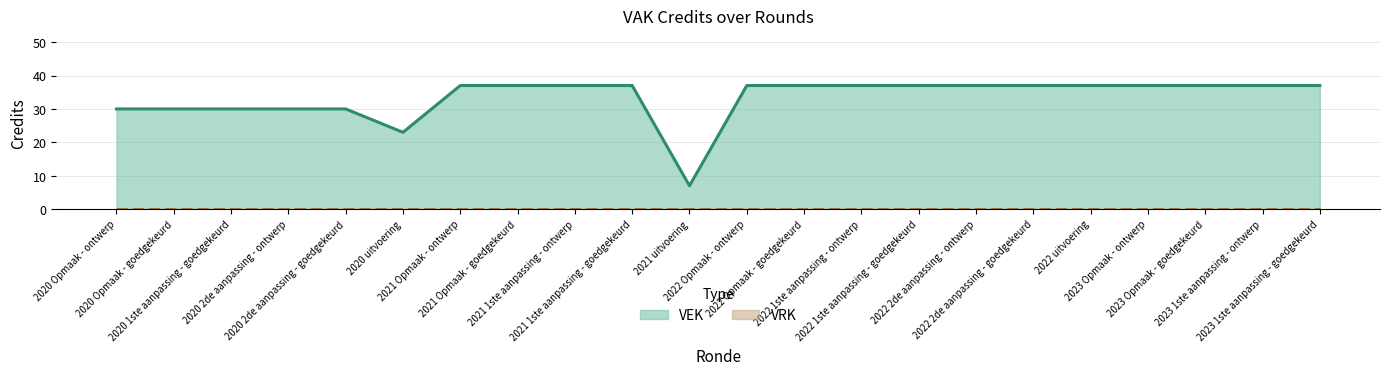

Where is the first local minimum?

2020 uitvoering